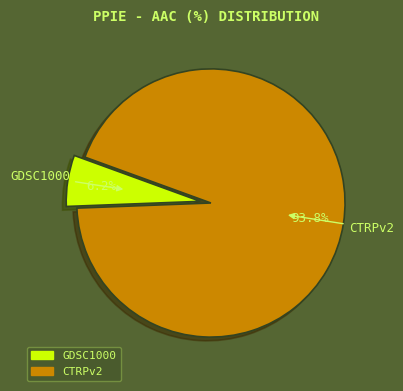

Which slice is the largest?

CTRPv2